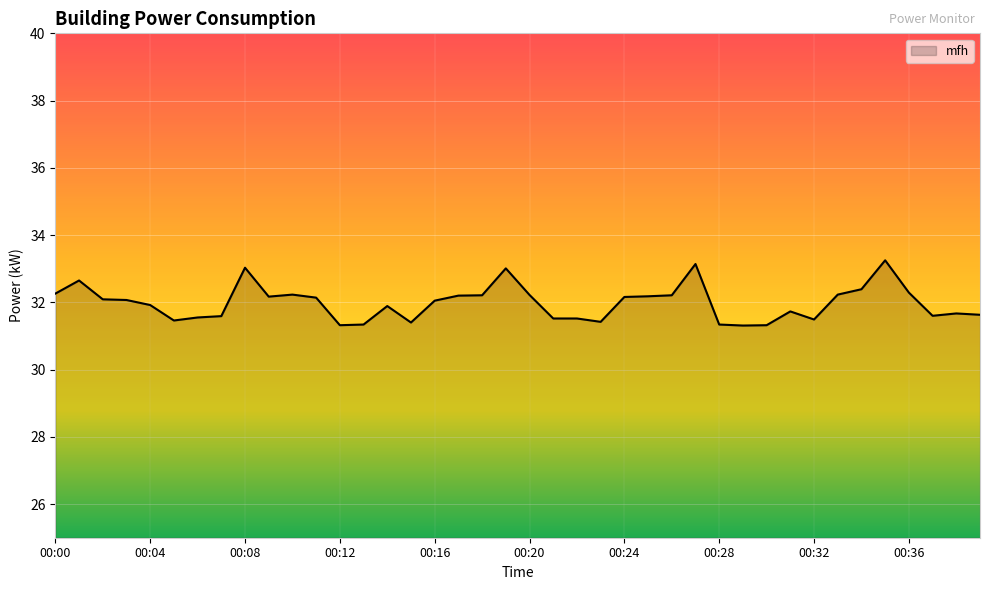

Does the chart display data point markers on the line(s)?

No